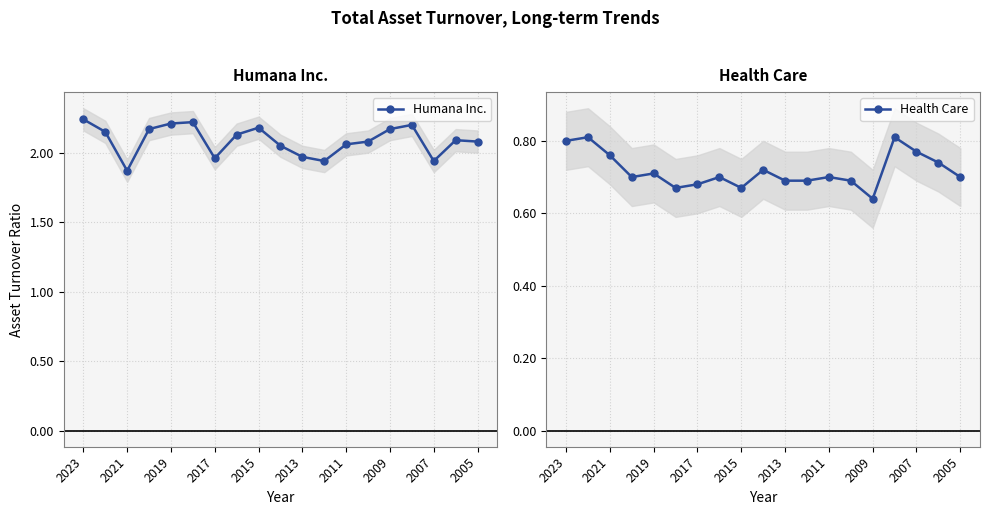

Where does the Humana Inc. series first go above 2?

2023